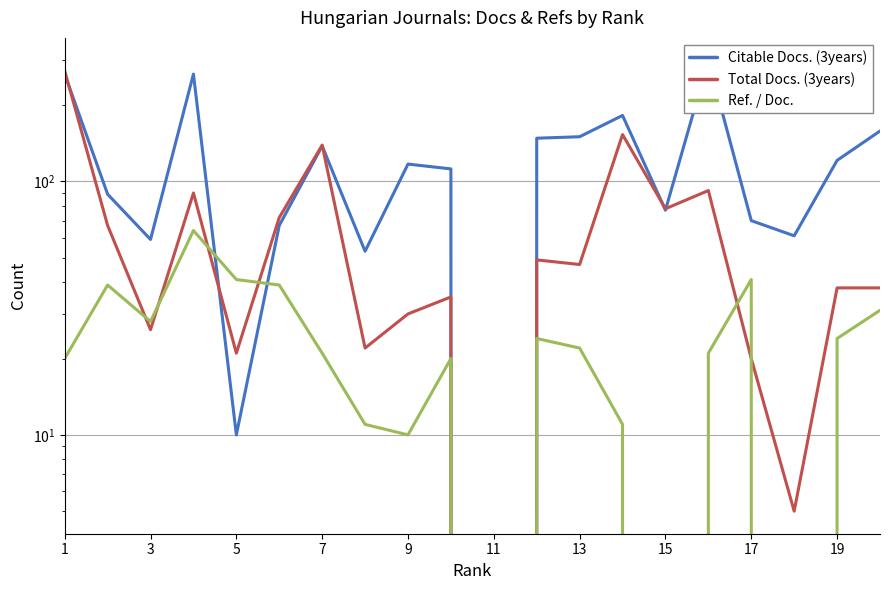

Reading left to right, list all the values displayed in this chart.

Citable Docs. (3years): 265	89	59	265	10	67	138	53	117	112	0	148	150	182	77	300	70	61	121	158
Total Docs. (3years): 273	67	26	90	21	72	139	22	30	35	0	49	47	153	78	92	20	5	38	38
Ref. / Doc.: 20	39	28	64	41	39	21	11	10	20	0	24	22	11	0	21	41	0	24	31